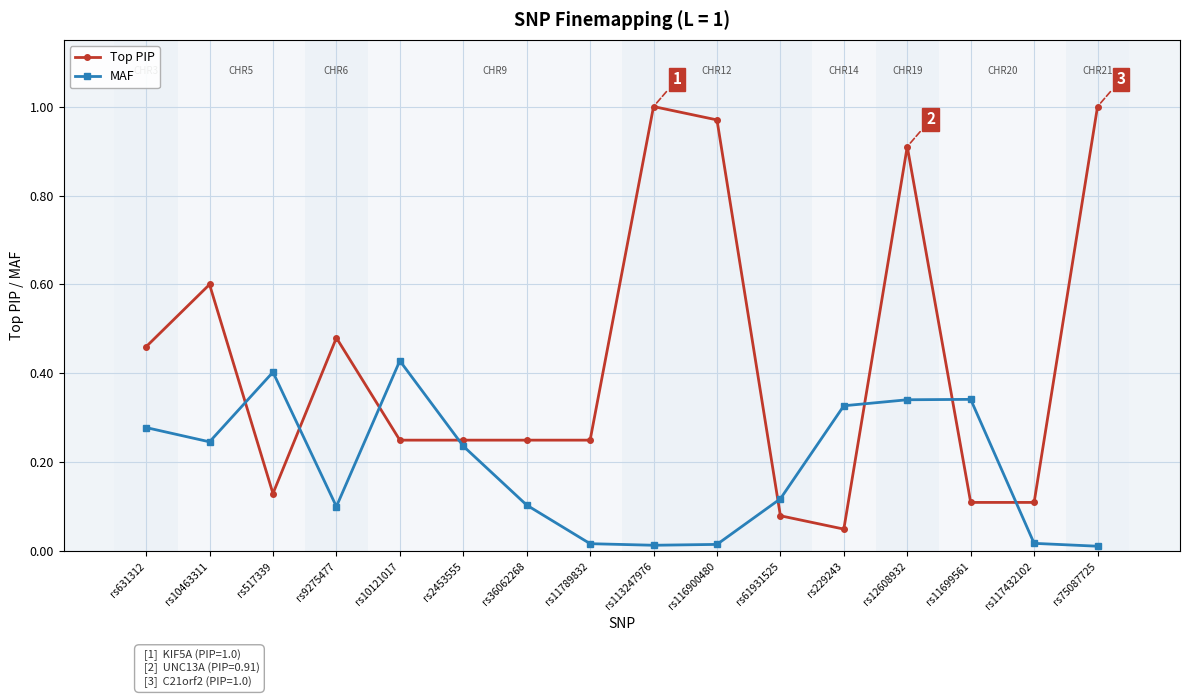

List the series in order of their overall mean, lowest first.

MAF, Top PIP